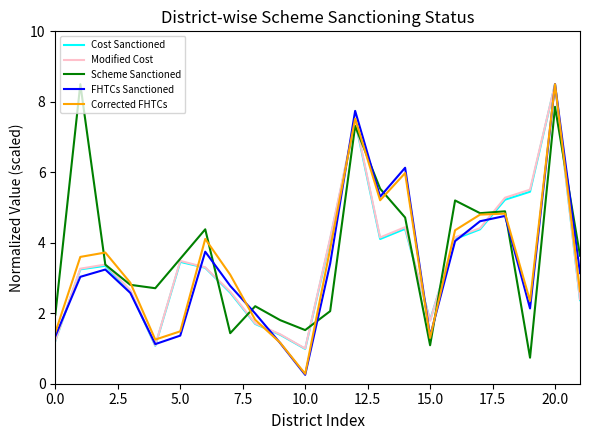

Count the number of data series in this chart.

5